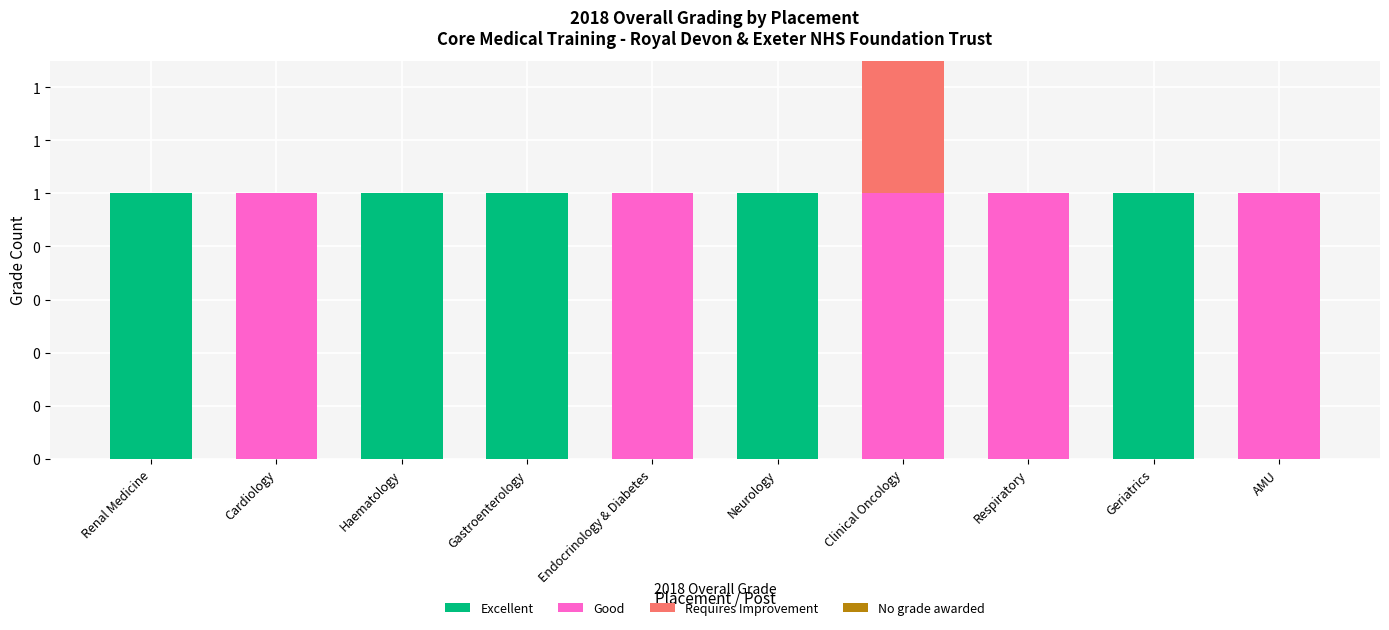

Which series changed the most between Cardiology and Neurology?

Excellent